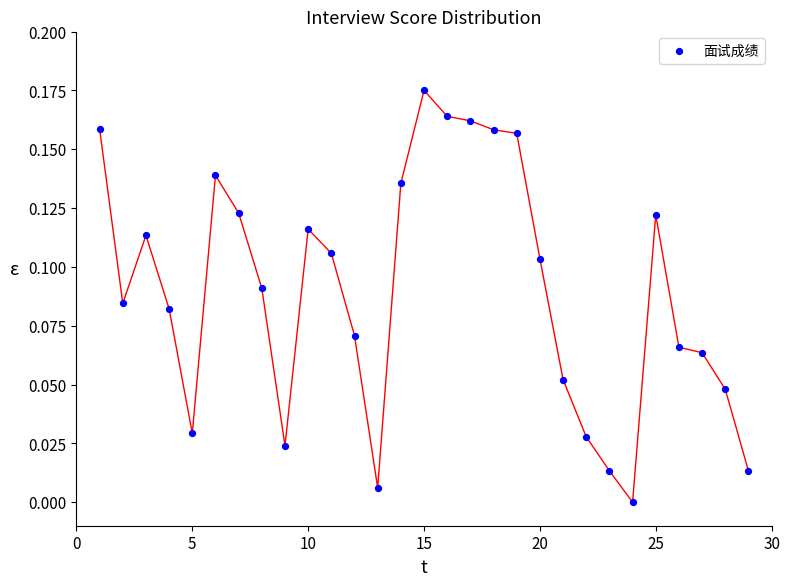

What is the range of X values (max minus min)?

28.0